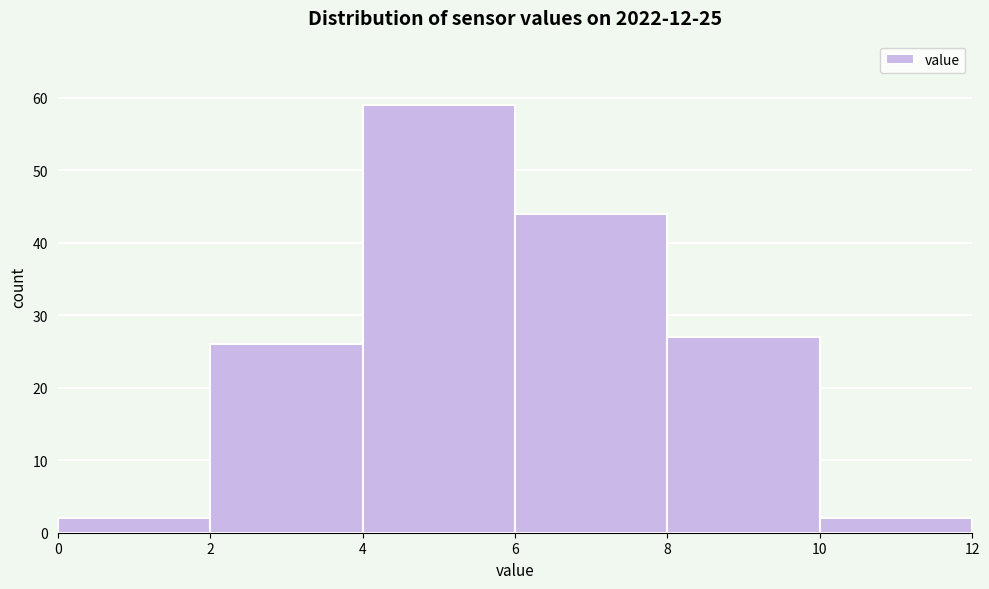

What is the height of the bar covering 2 to 4 on the x-axis? The values are not printed on the chart, so give them approximately, as read against the axis.

26